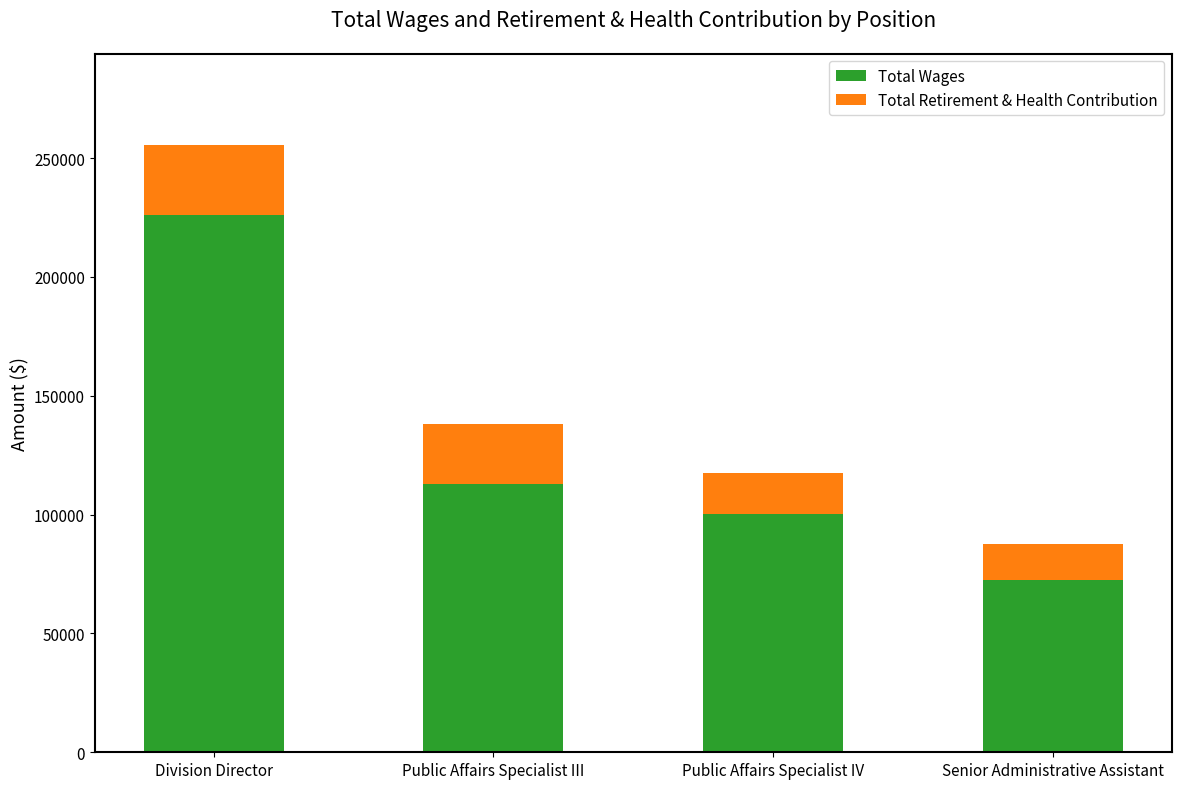

What is the total value across all series at Public Affairs Specialist IV?

117565